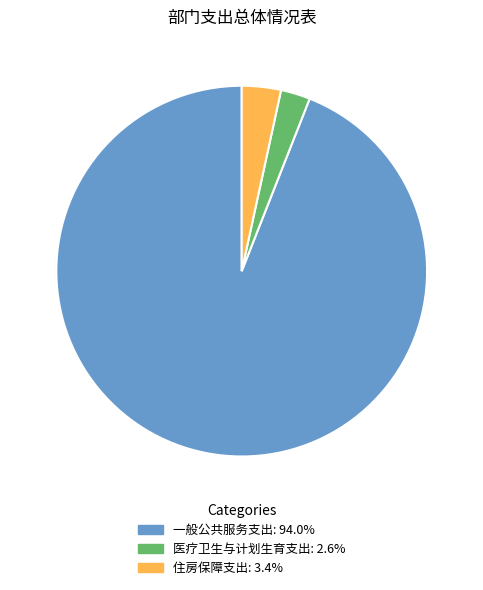

Which category accounts for the majority?

一般公共服务支出